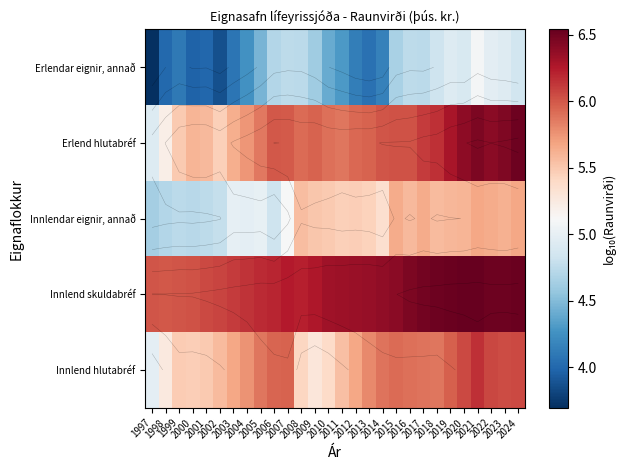

Between 2020 and 2005, which is larger?

2020